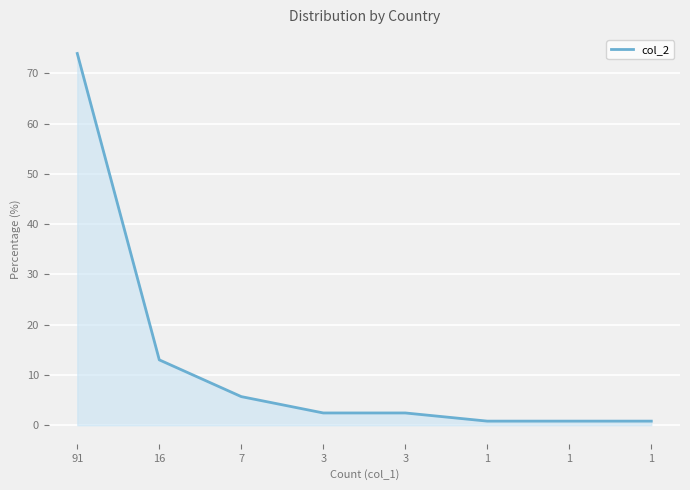

Rank the categories by value from highest to lowest.

91, 16, 7, 3, 3, 1, 1, 1